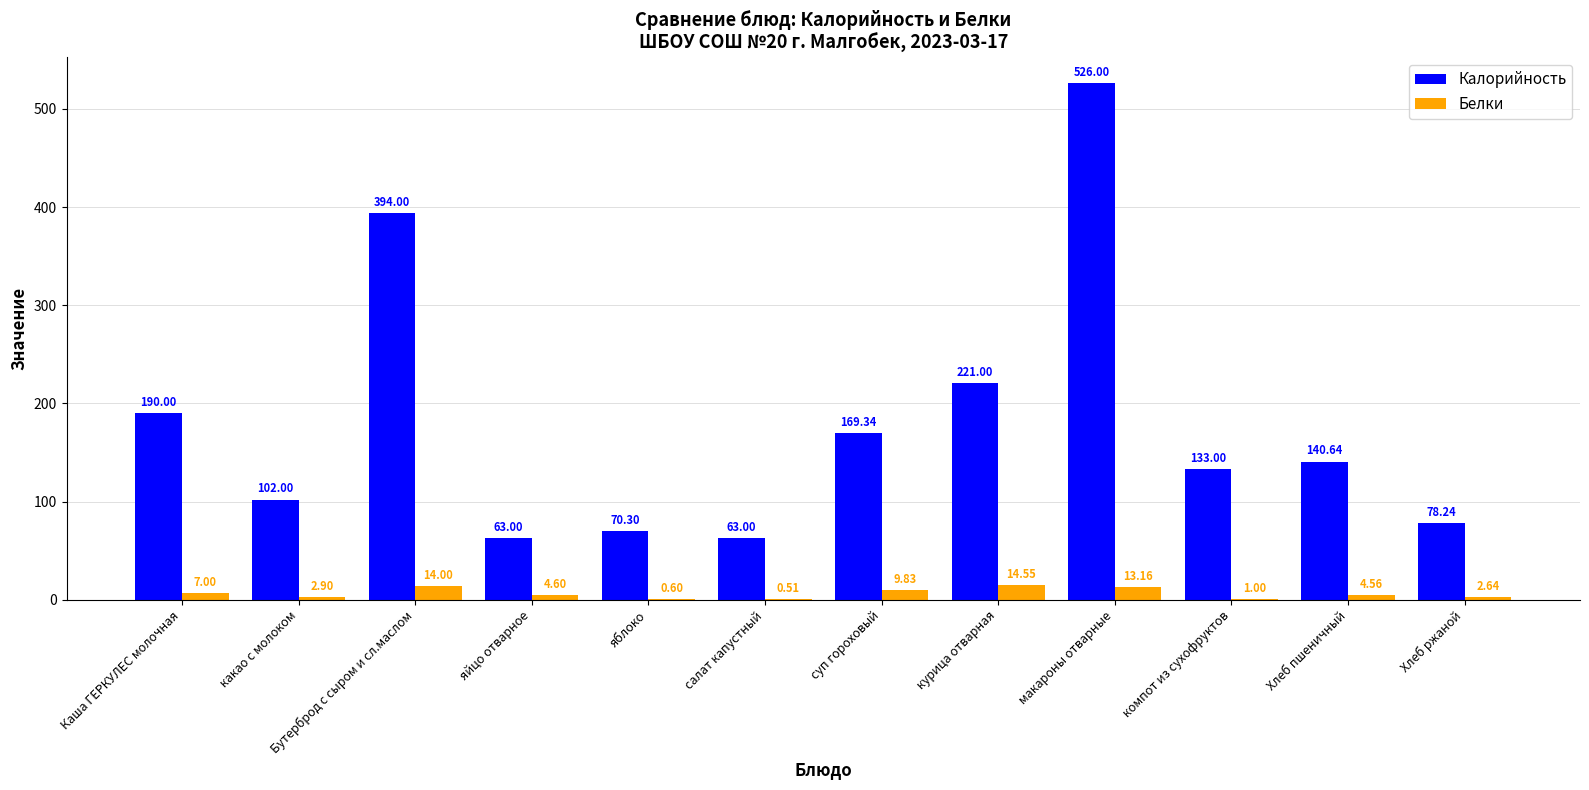

At which label does Калорийность reach its peak?

макароны отварные